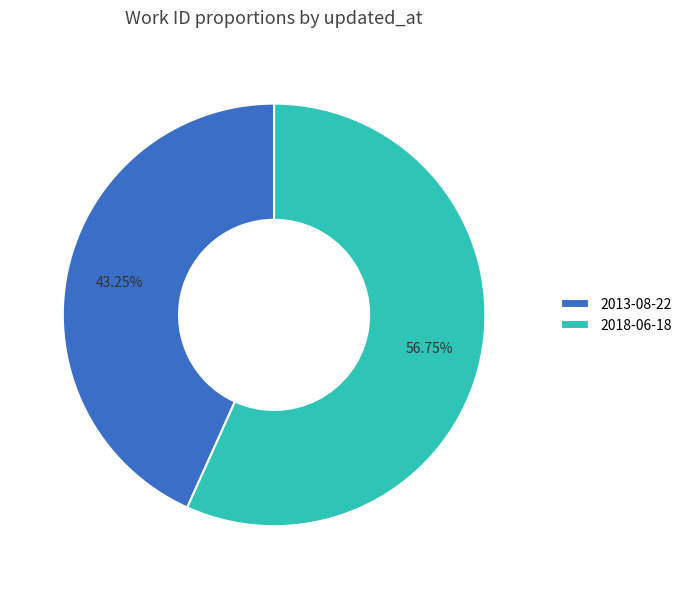

To the nearest percent, what percentage of the pie is 2018-06-18?

57%